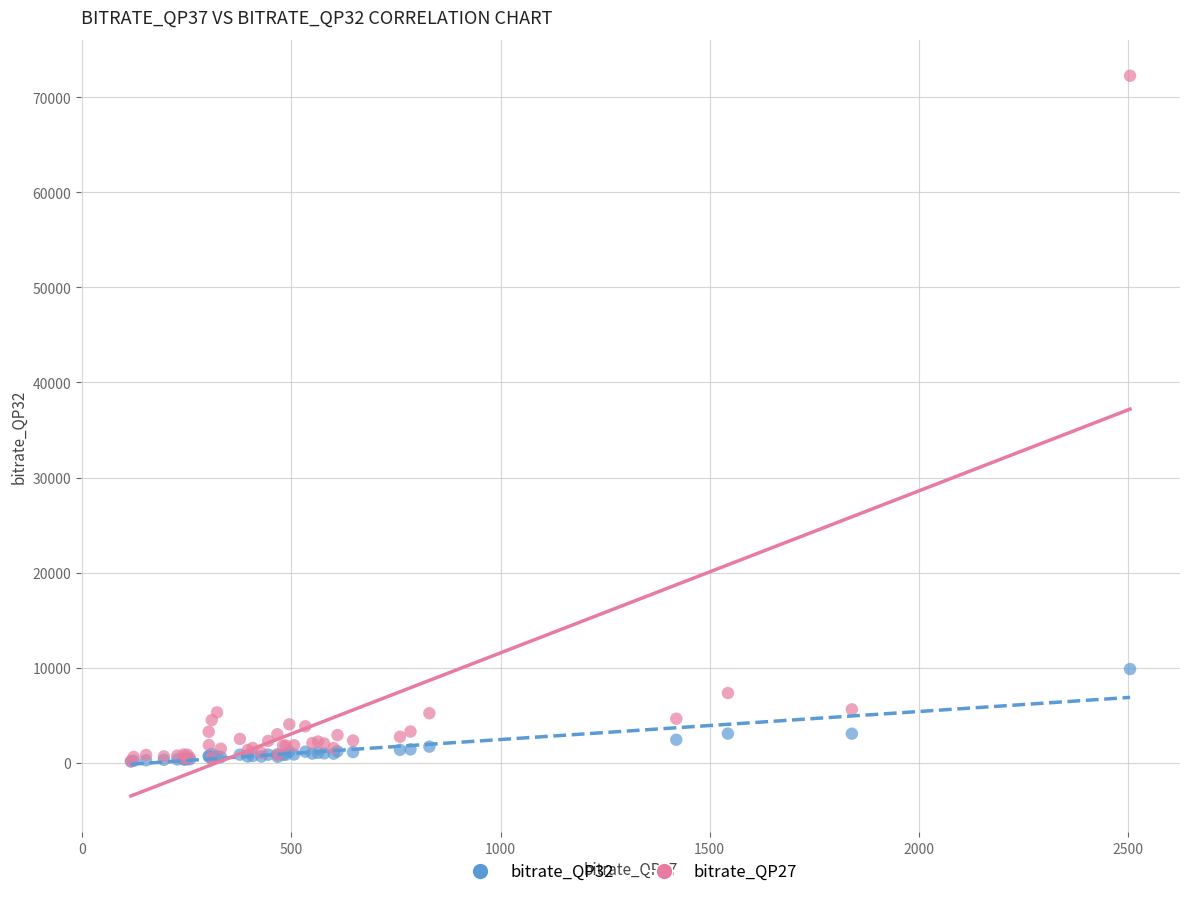

Across all series, what Y value is closest to 36200?

9868.9